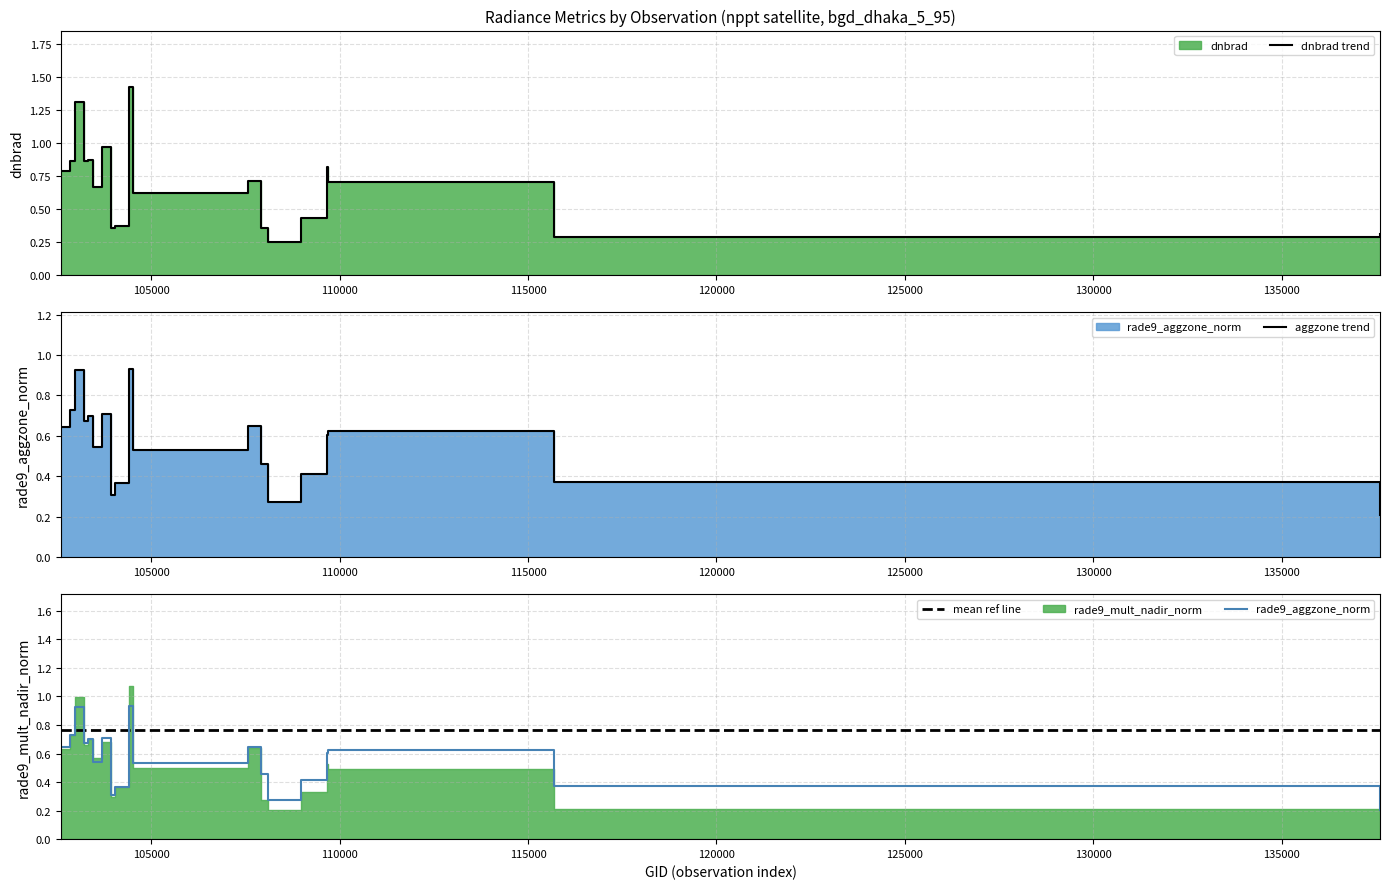

What is the sum of all dnbrad trend values?

14.1